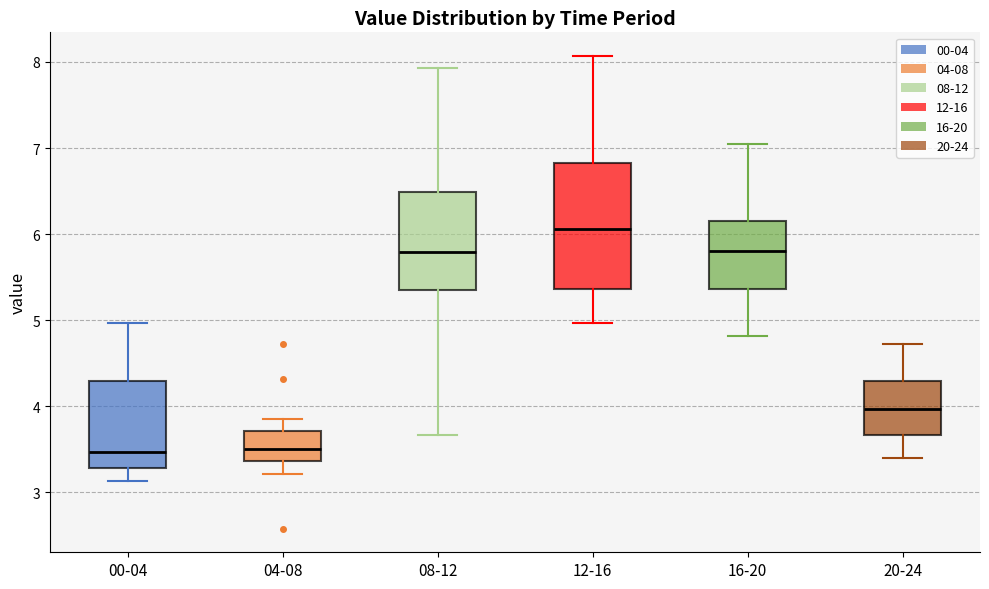

Reading left to right, read every box against the y-axis: the position of its median line, the range the box covers, and the ends of its whiskers. The values are not printed on the chart, so give them approximately, as read against the axis.

00-04: median 3.5, box 3.3 to 4.3, whiskers 3.1 to 5.0
04-08: median 3.5, box 3.4 to 3.7, whiskers 3.2 to 3.9
08-12: median 5.8, box 5.4 to 6.5, whiskers 3.7 to 7.9
12-16: median 6.1, box 5.4 to 6.8, whiskers 5.0 to 8.1
16-20: median 5.8, box 5.4 to 6.2, whiskers 4.8 to 7.1
20-24: median 4.0, box 3.7 to 4.3, whiskers 3.4 to 4.7